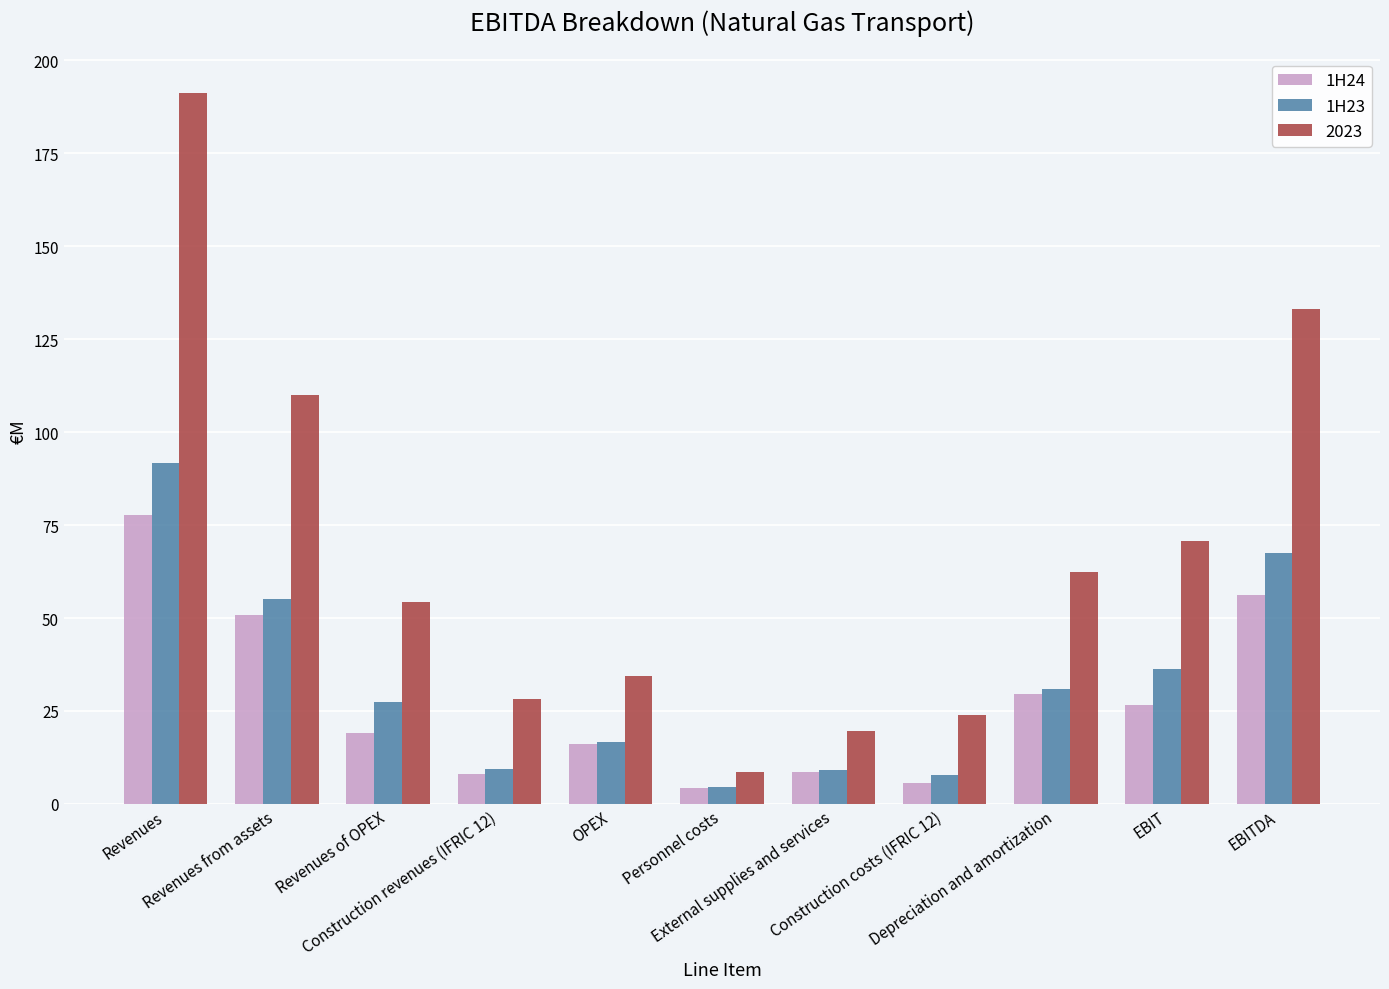

What are all the series names shown in the legend?

1H24, 1H23, 2023